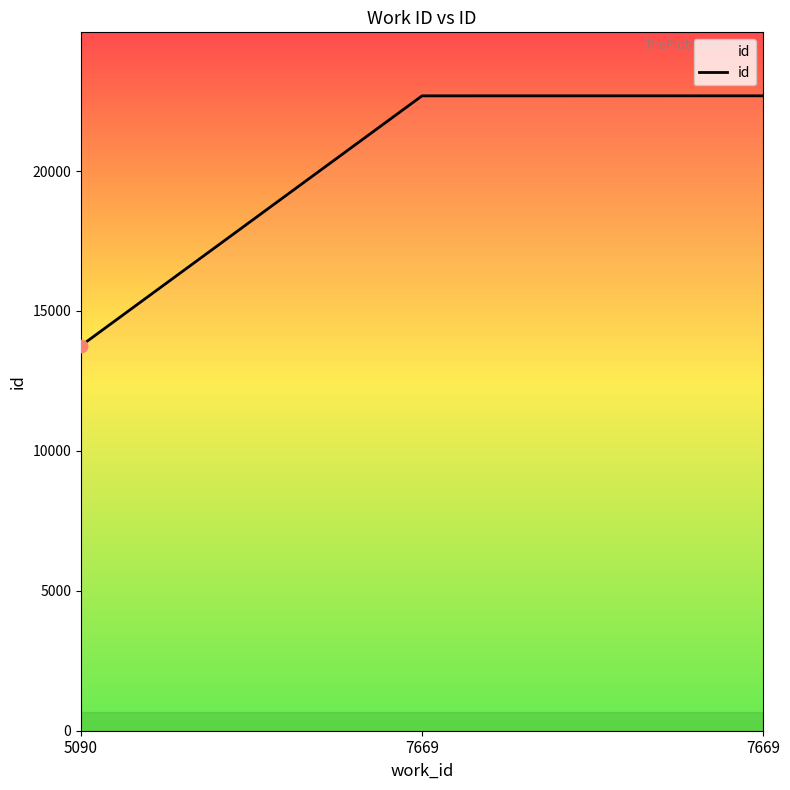

Which has a higher value, 7669 or 7669?

7669